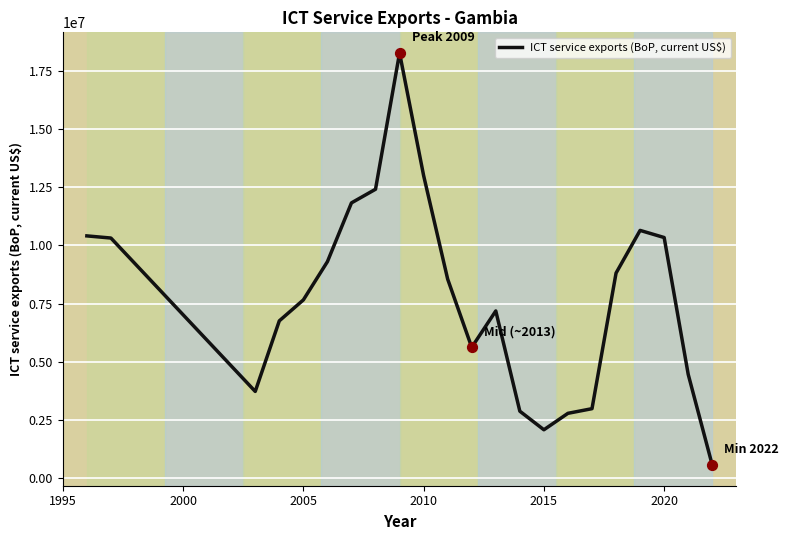

What is the greatest value displayed?

18262024.4